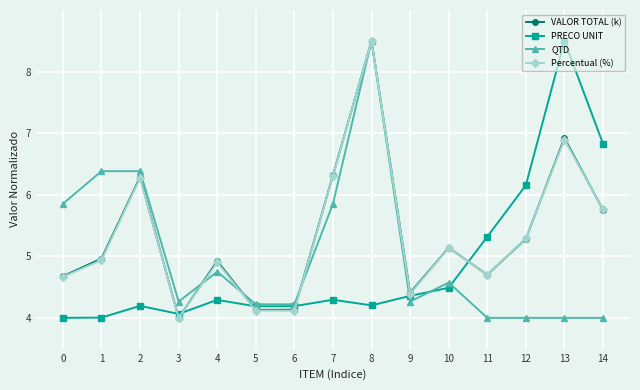

How many data points in Percentual (%) are above 4?

14